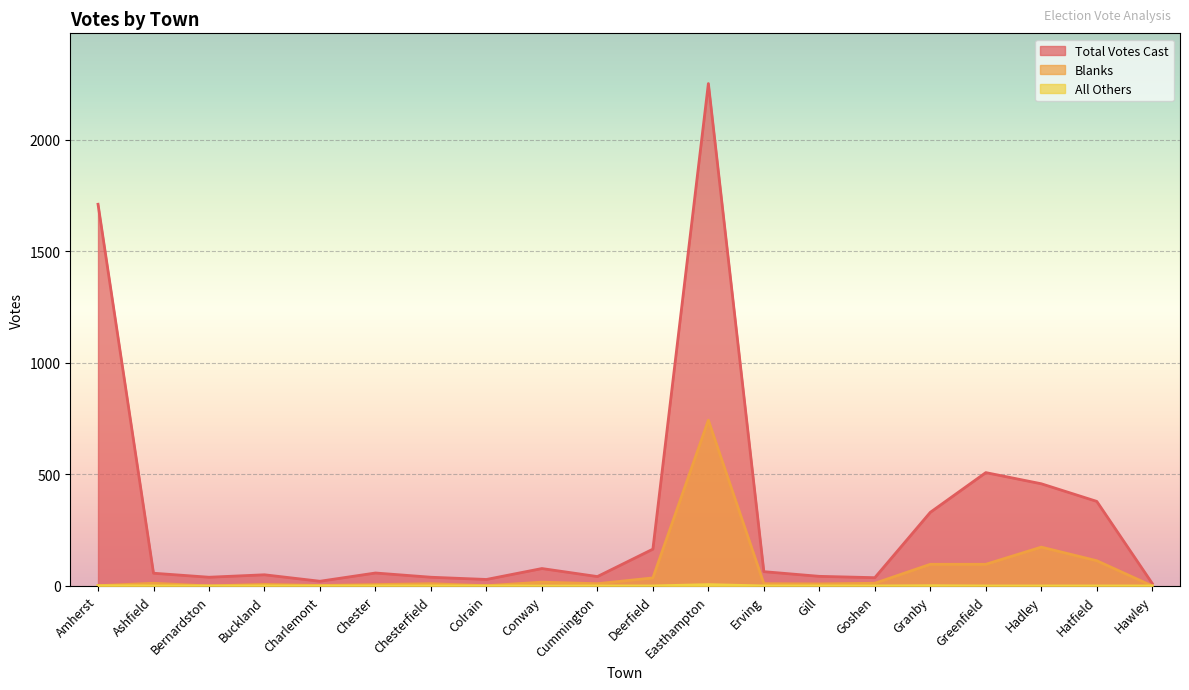

What is the average value of the Total Votes Cast series?

319